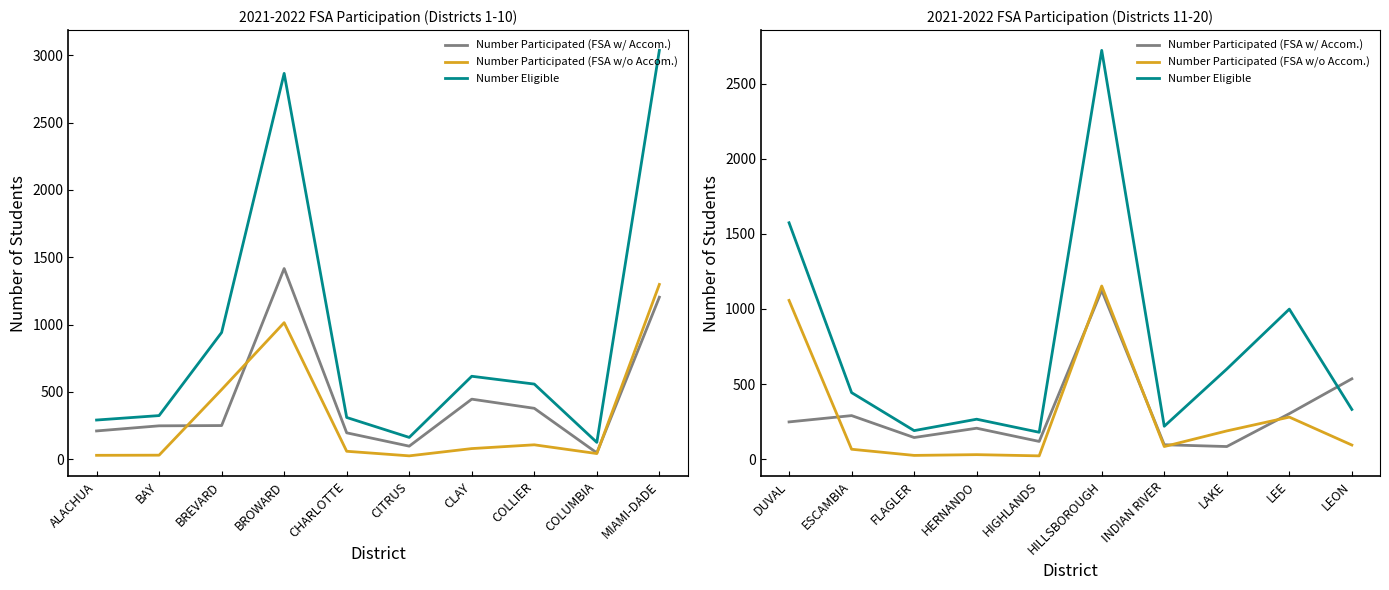

In Number Participated (FSA w/o Accom.), how many points are higher than both neighbors (excluding endpoints)?

3